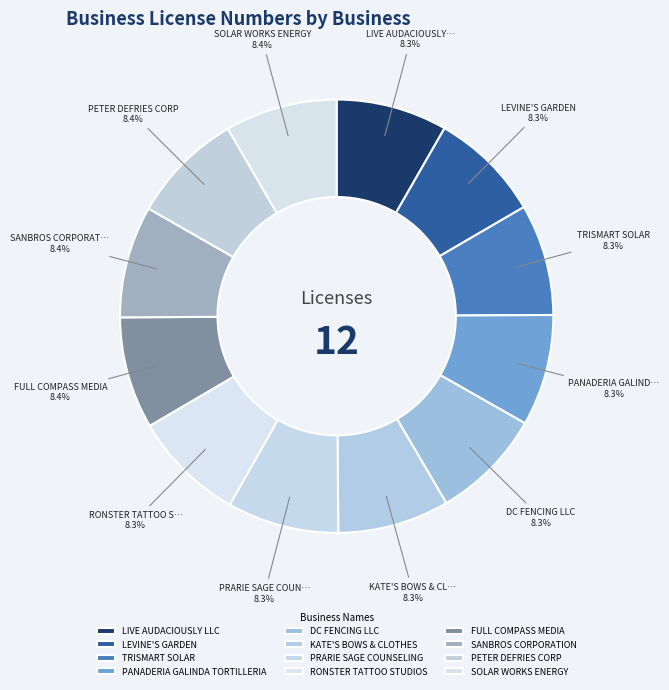

Approximately how many times larger is the value at PRARIE SAGE COUNSELING compared to SANBROS CORPORATION?

1.0